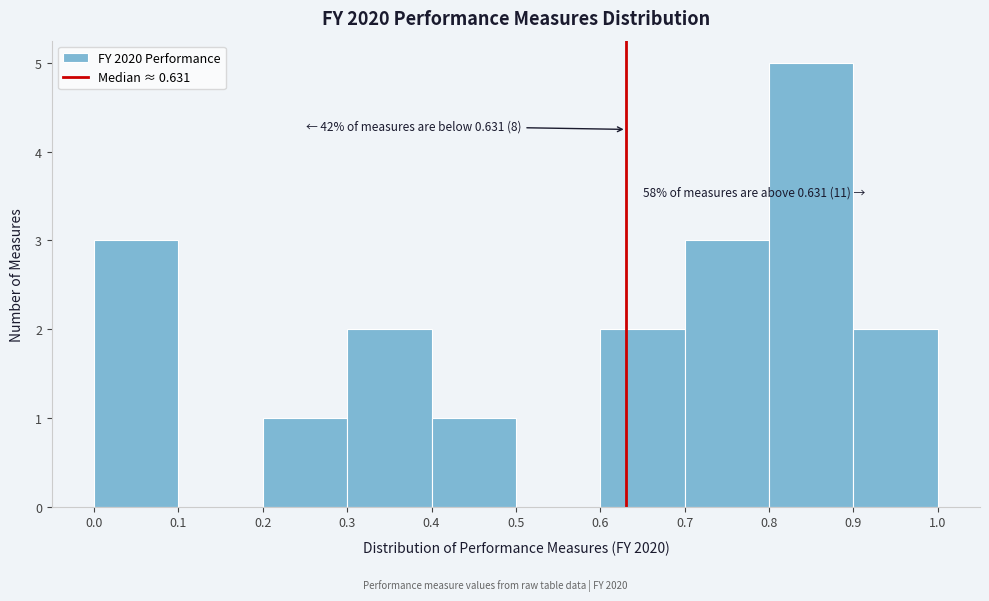

Over which range of the x-axis is the bar tallest?

0.8 to 0.9